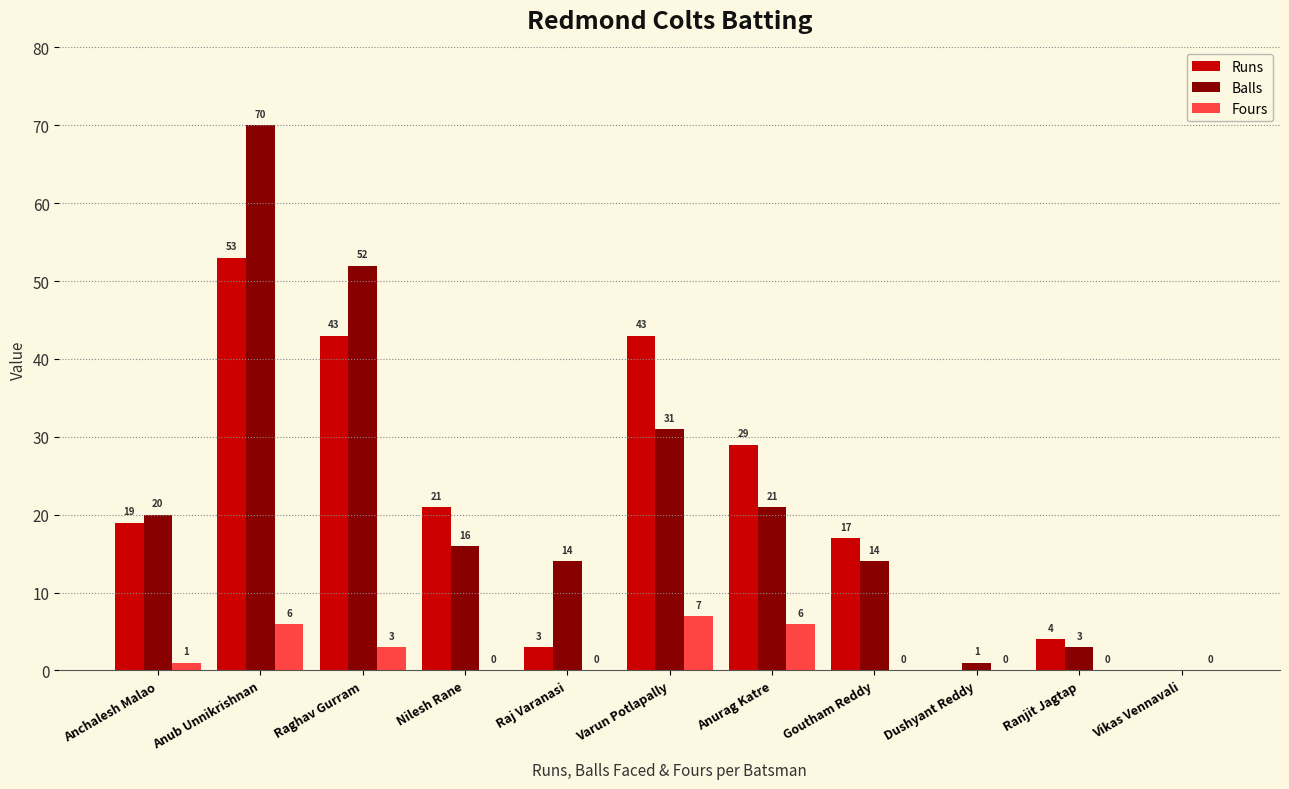

How many data points does each series have?

11